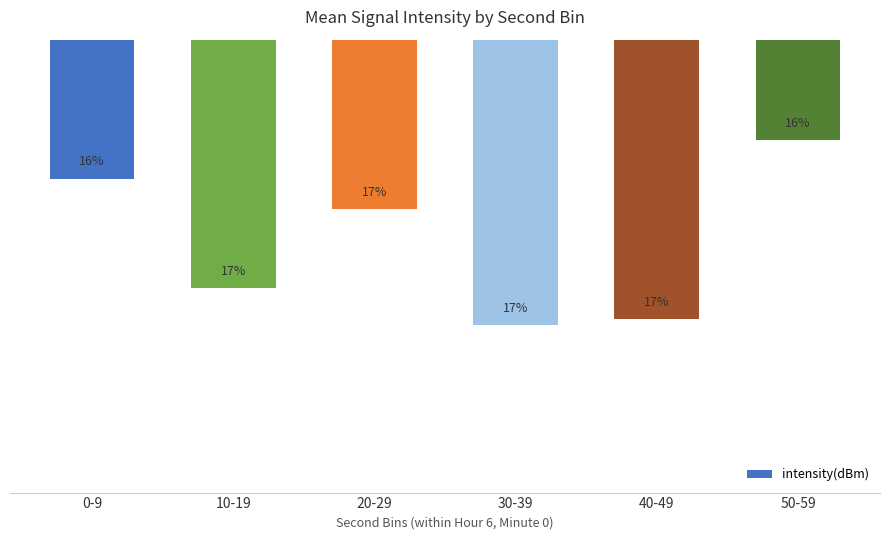

True or false: the data shows -27.6 at 20-29.

False